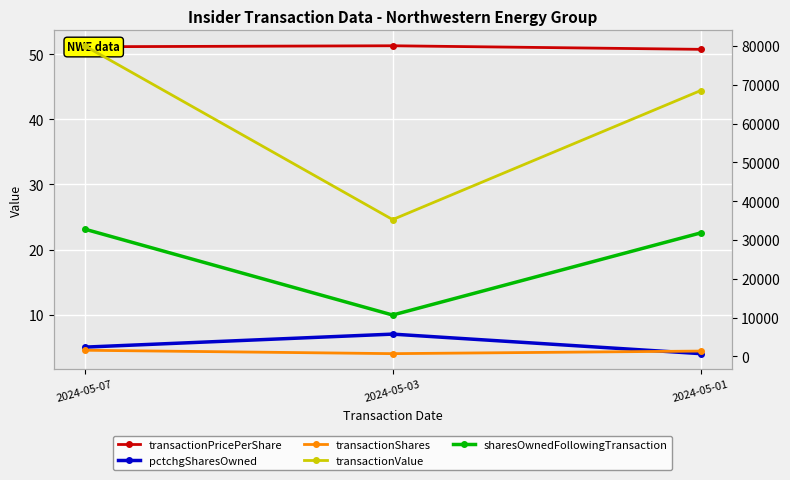

Between 2024-05-03 and 2024-05-01, which series saw the biggest shift?

transactionValue